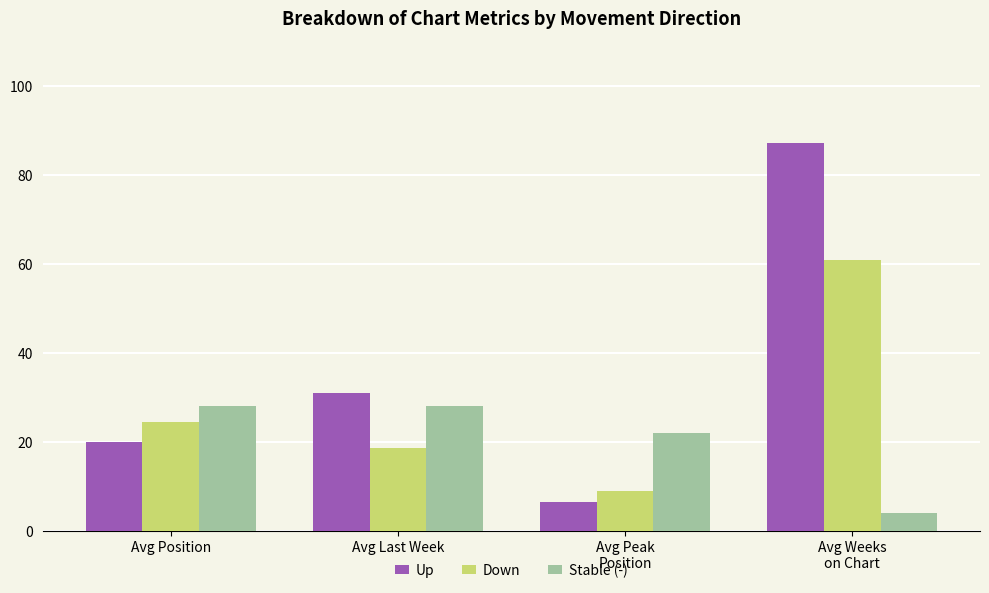

Reading right to left, transcribe all the data shown in this chart.

Up: Avg Weeks
on Chart=87.2	Avg Peak
Position=6.6	Avg Last Week=31.0	Avg Position=19.9
Down: Avg Weeks
on Chart=60.8	Avg Peak
Position=9.0	Avg Last Week=18.6	Avg Position=24.6
Stable (-): Avg Weeks
on Chart=4.0	Avg Peak
Position=22.0	Avg Last Week=28.0	Avg Position=28.0